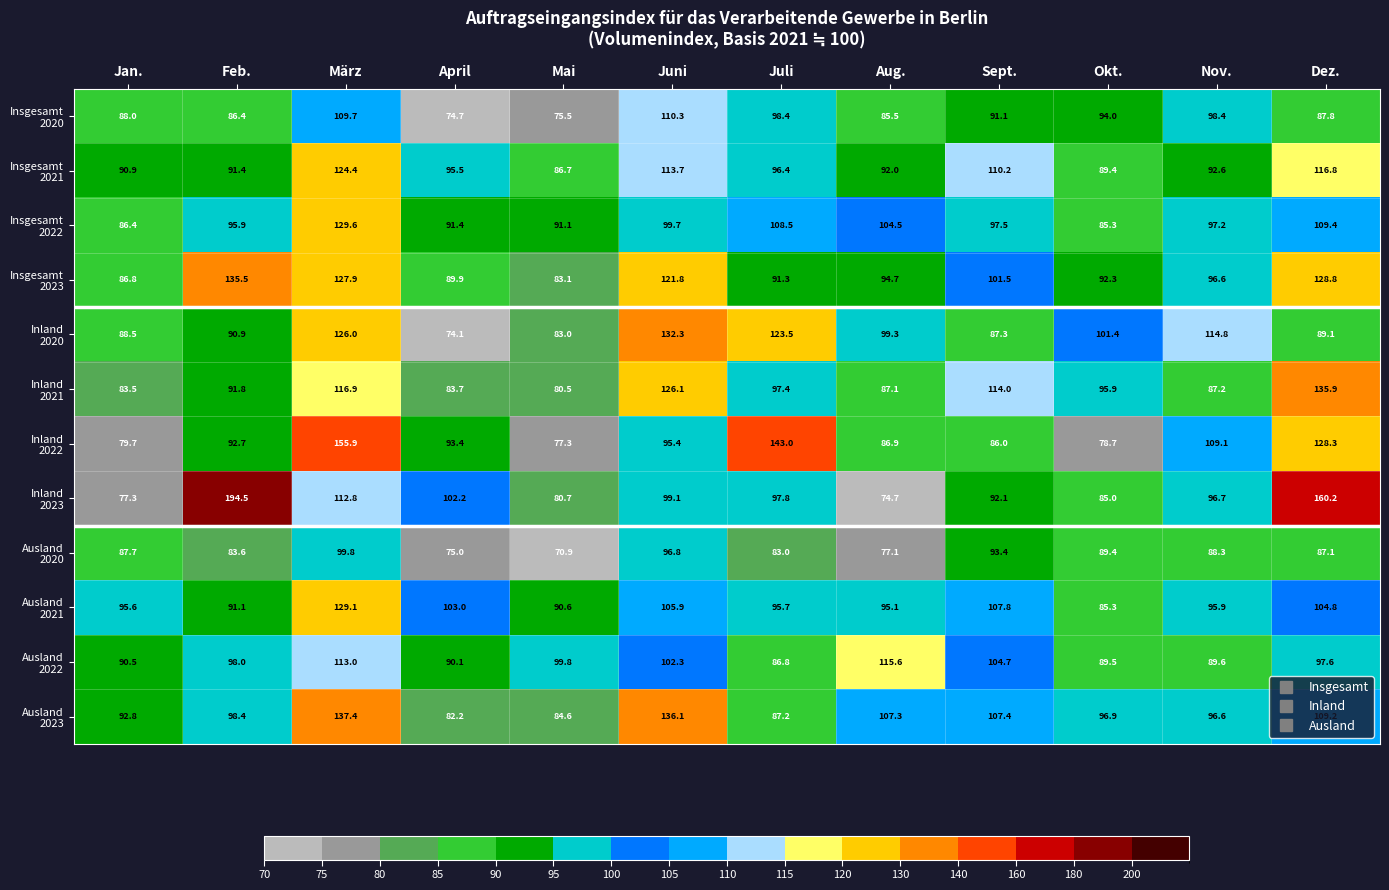

What is the total value across all series at Juli?

1209.0